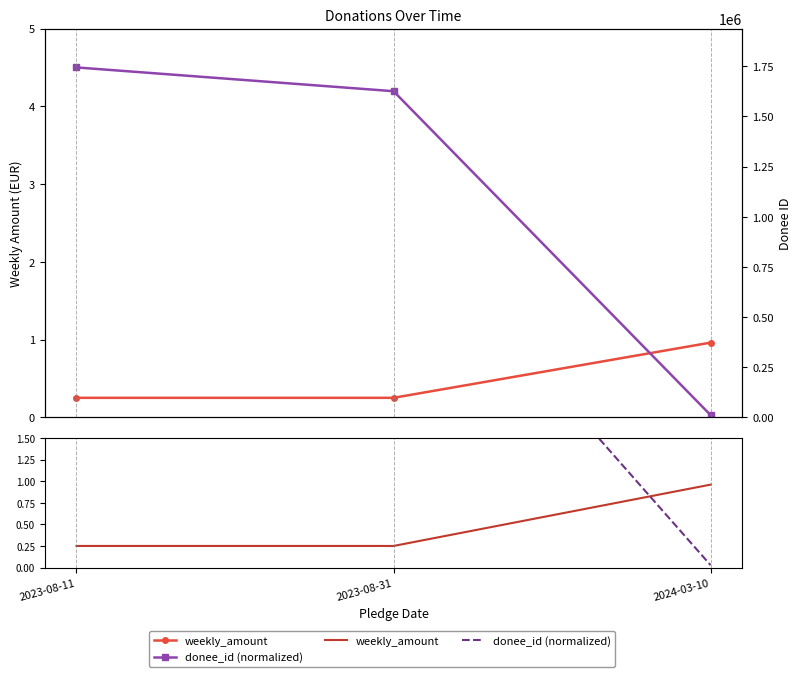

At which label does donee_id (normalized) first exceed 4?

2023-08-11